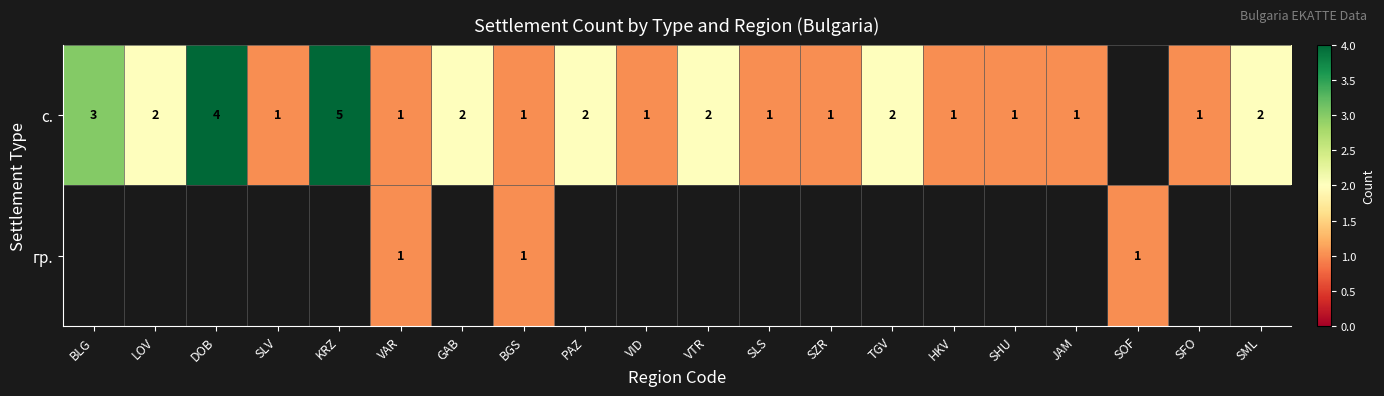

How many data points does each series have?

20